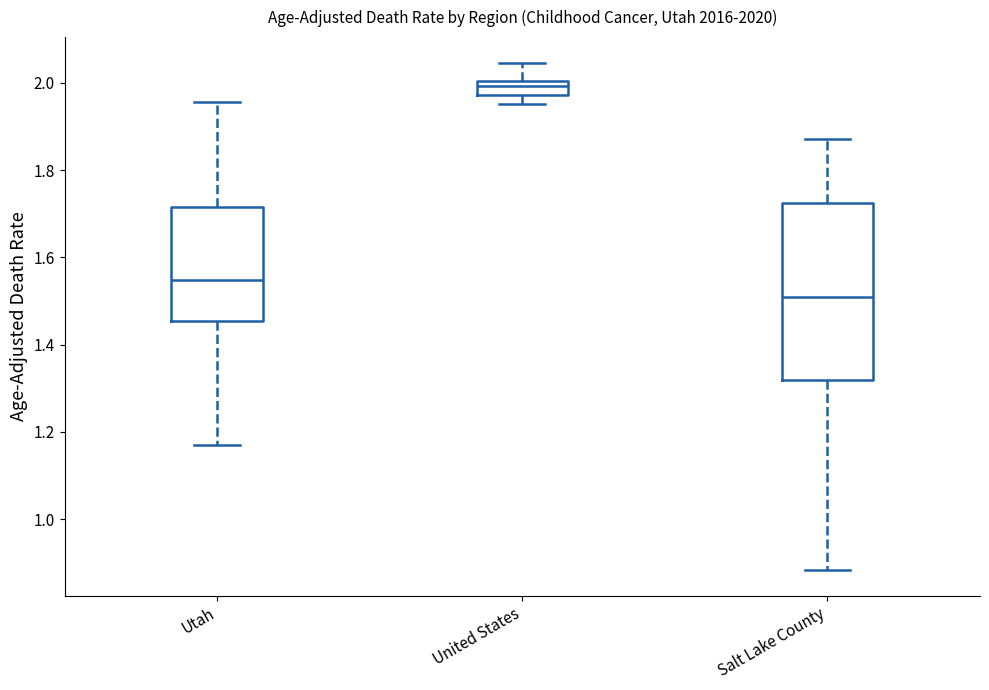

Which box has the highest median line?

United States